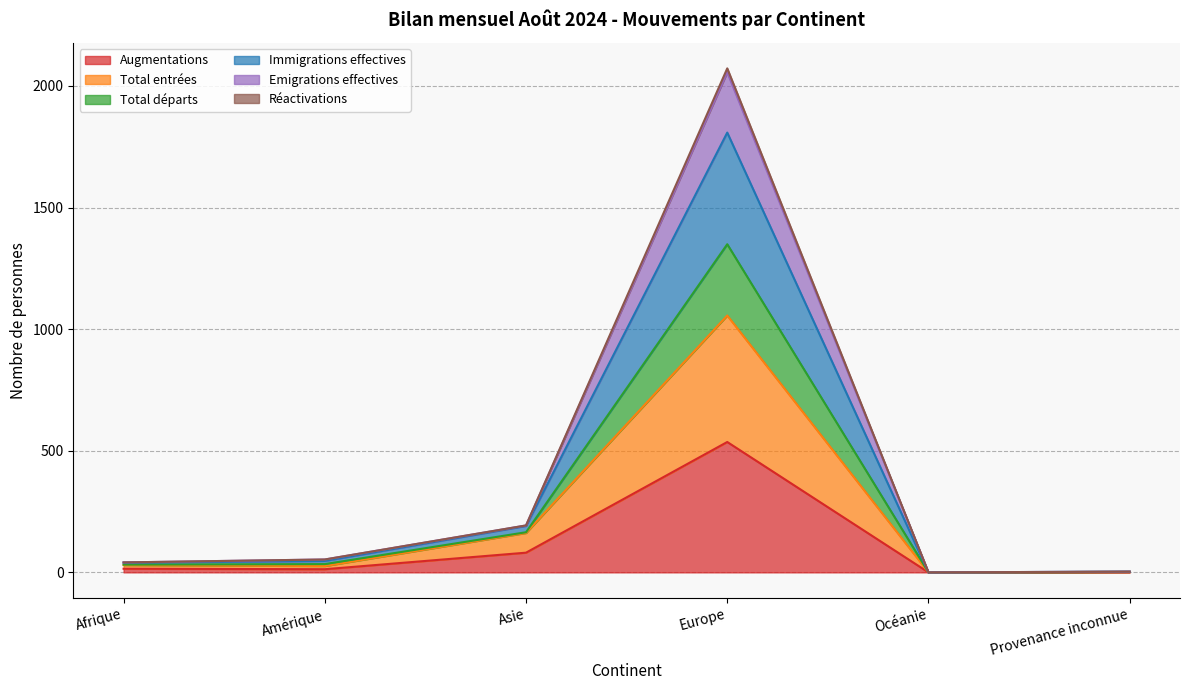

At which label does Total entrées first exceed 30?

Asie